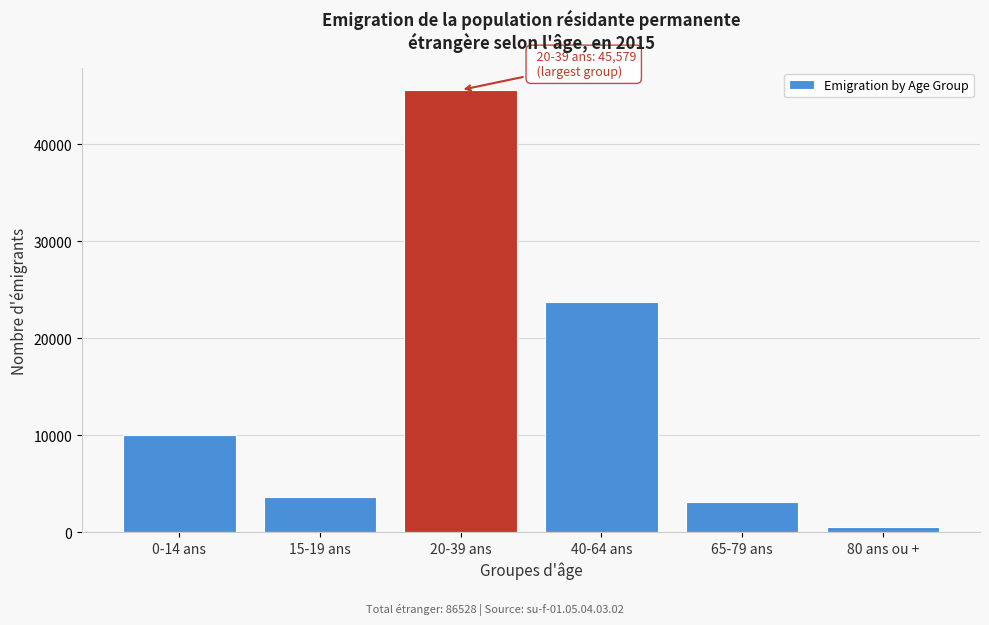

Reading left to right, what are all the values shown in this chart?

0-14 ans=10020	15-19 ans=3613	20-39 ans=45579	40-64 ans=23752	65-79 ans=3066	80 ans ou +=498